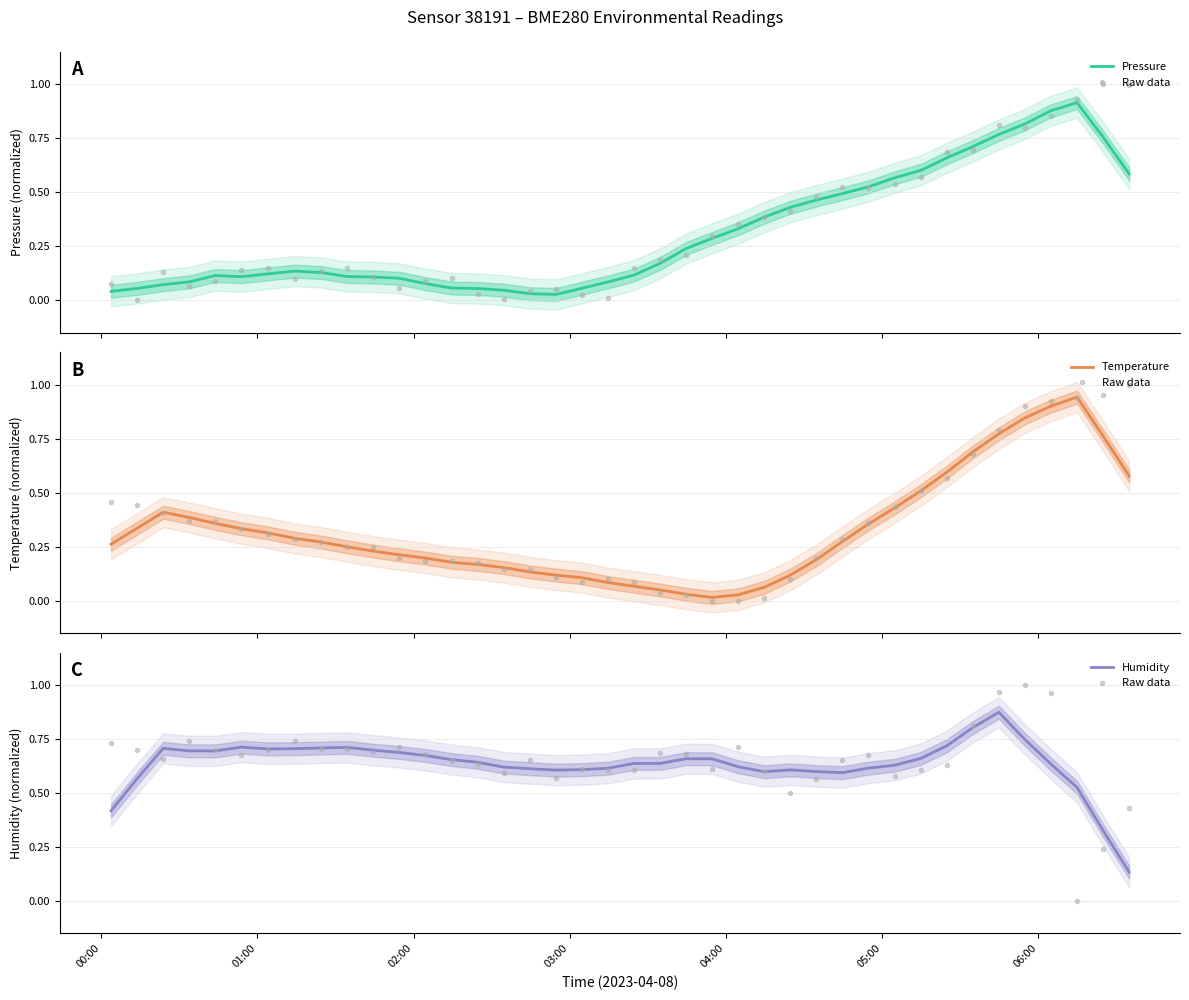

Which series has the widest spread of values?

Raw data